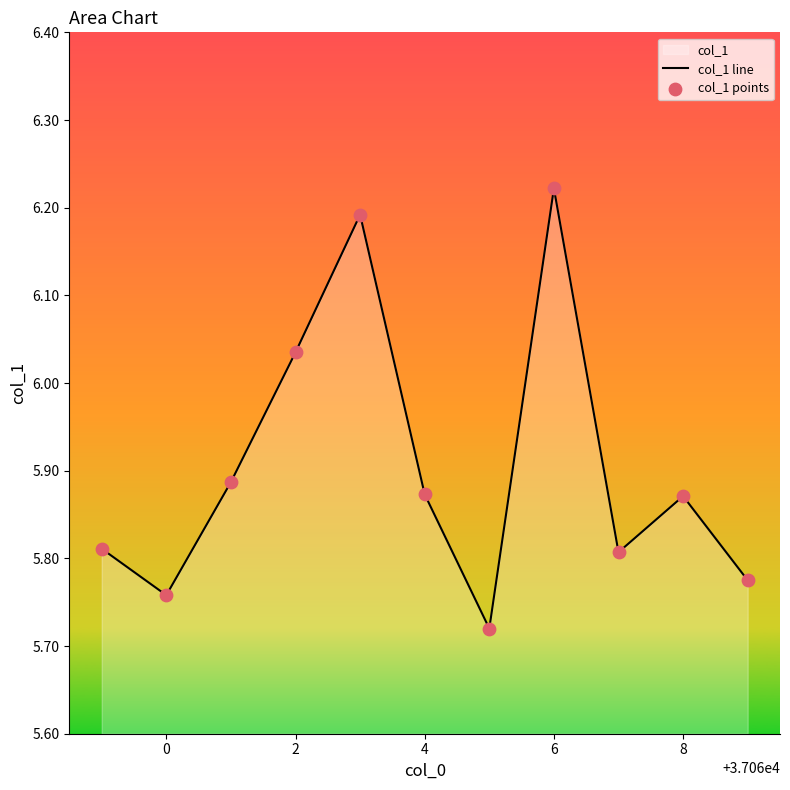

What is the difference between the maximum and minimum values?

0.5